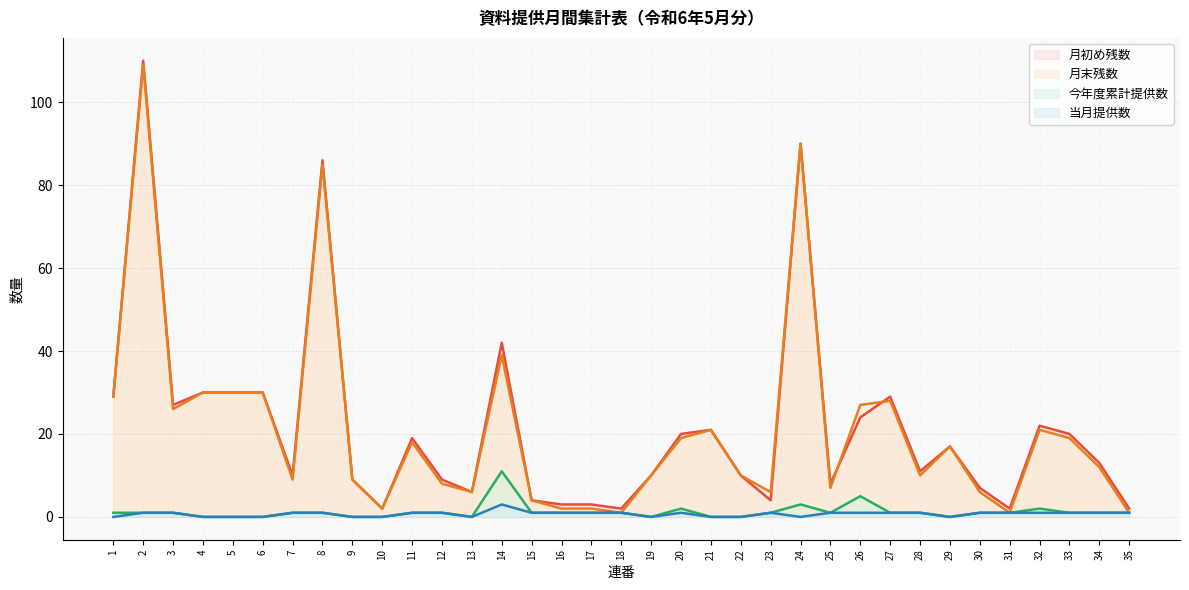

True or false: 今年度累計提供数 and 月初め残数 cross at least once.

False